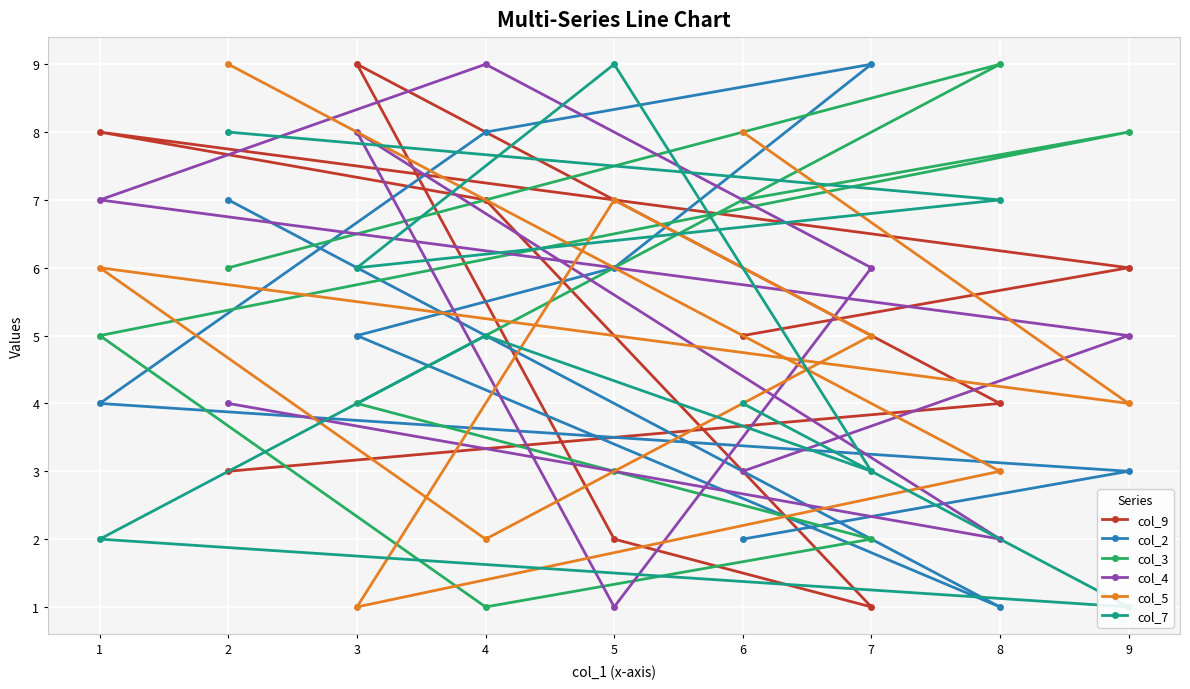

What is the smallest value displayed?

1